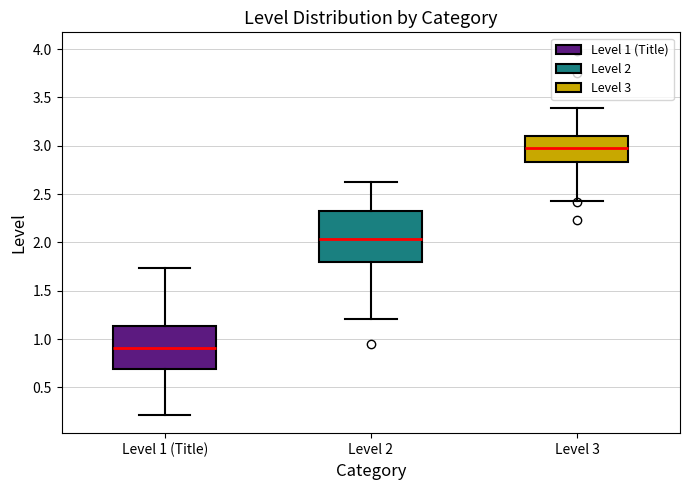

Where does the upper whisker of the box for Level 2 end on the y-axis? The values are not printed on the chart, so give them approximately, as read against the axis.

2.65